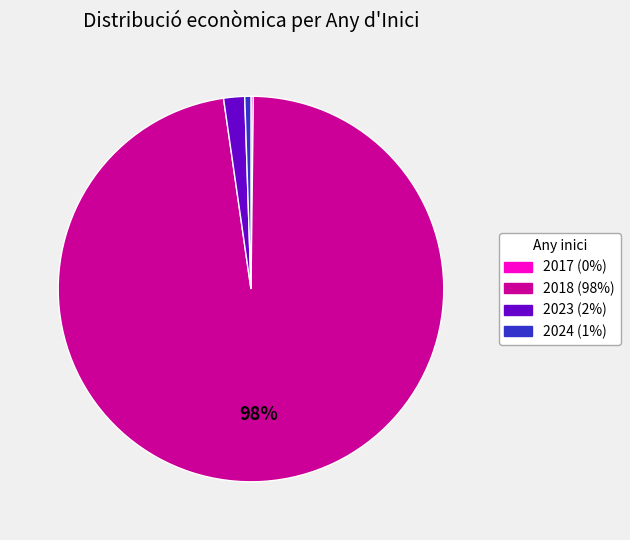

To the nearest percent, what is the average slice percentage?

25%